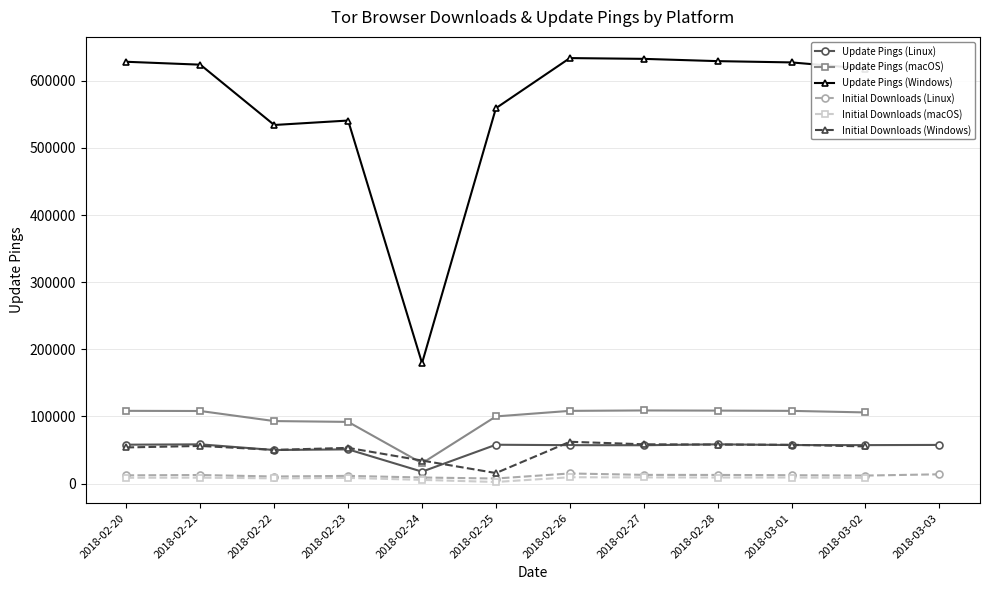

The initial_downloads_l series shows 12727 at 2018-02-21. True or false?

True